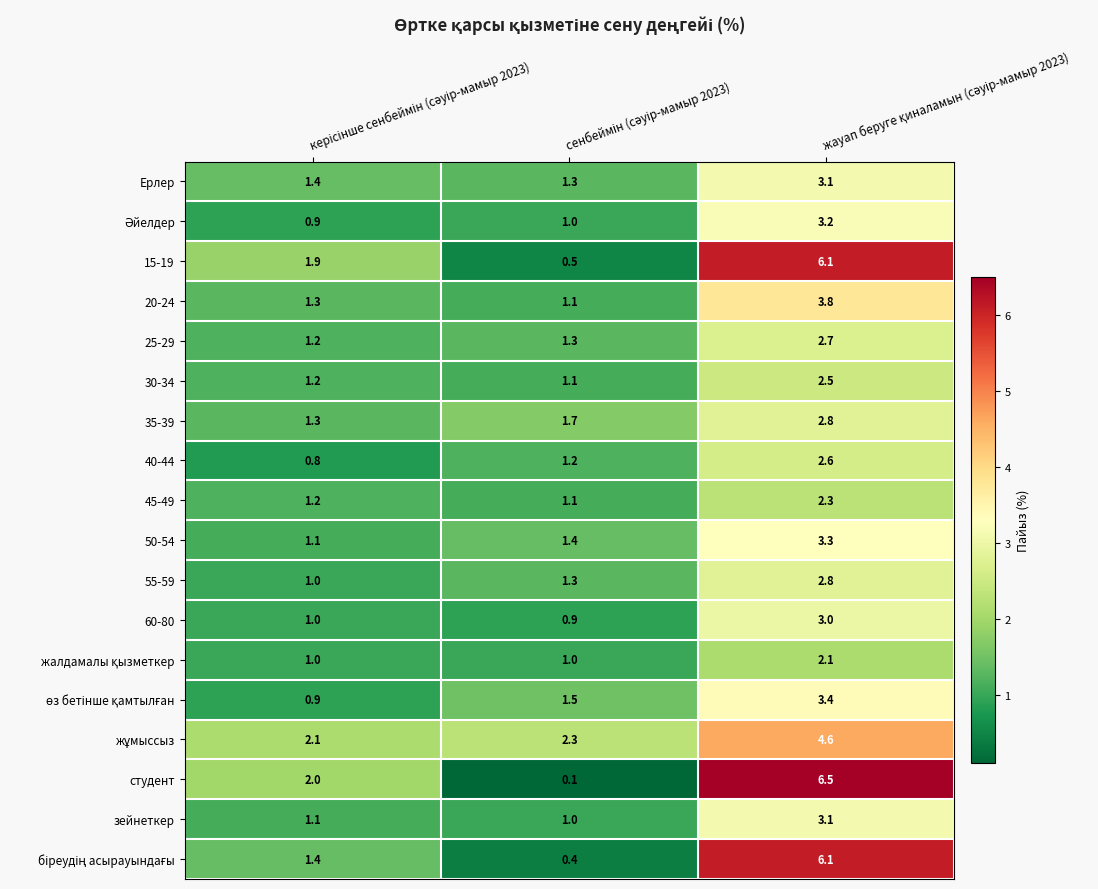

What is the greatest value displayed?

6.5